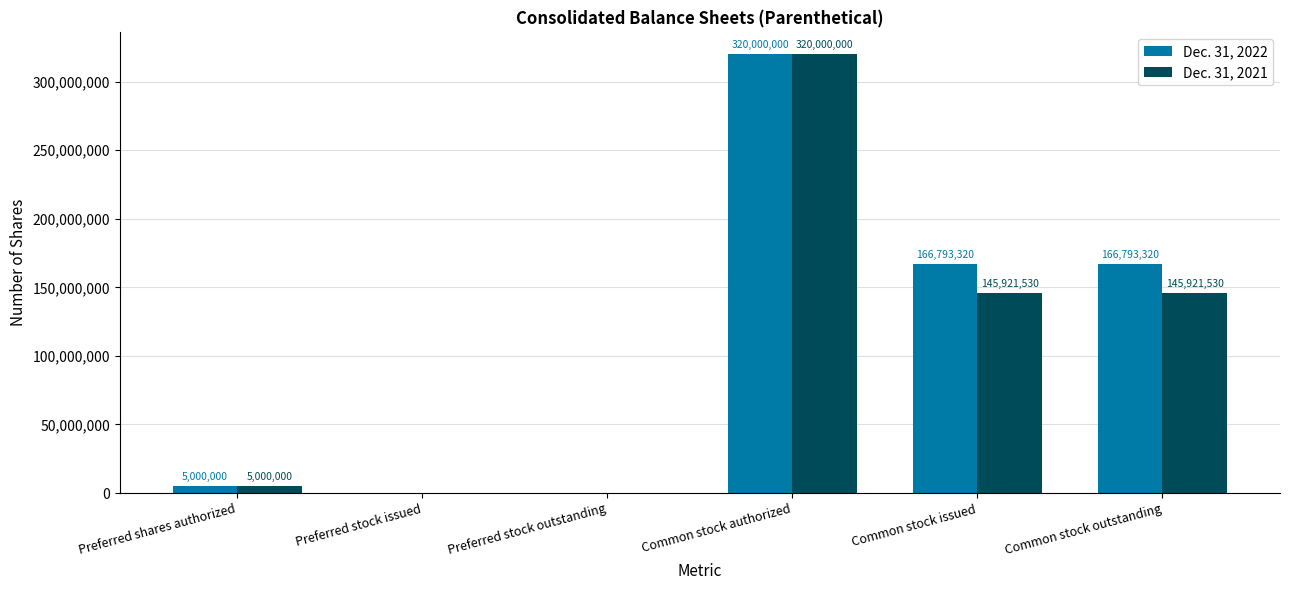

What is the sum of all Dec. 31, 2022 values?

658586640